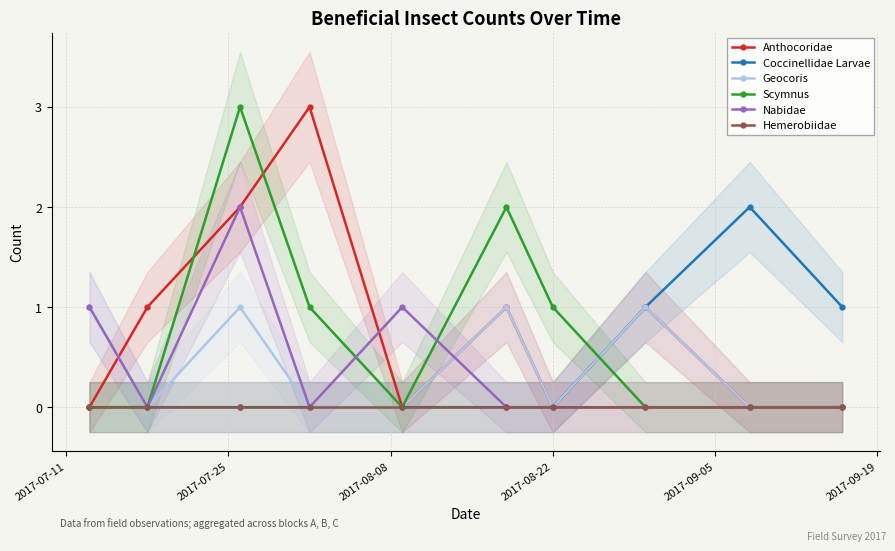

How many values in the Anthocoridae series are below 1?

5